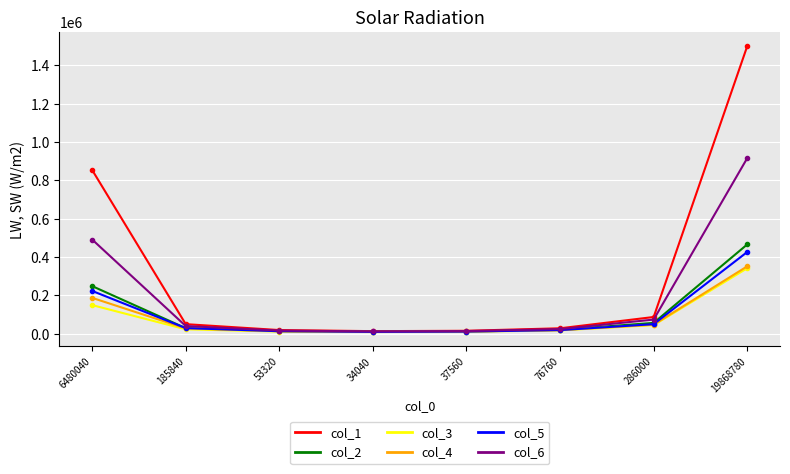

At which category is the sum across all series the highest?

19868780